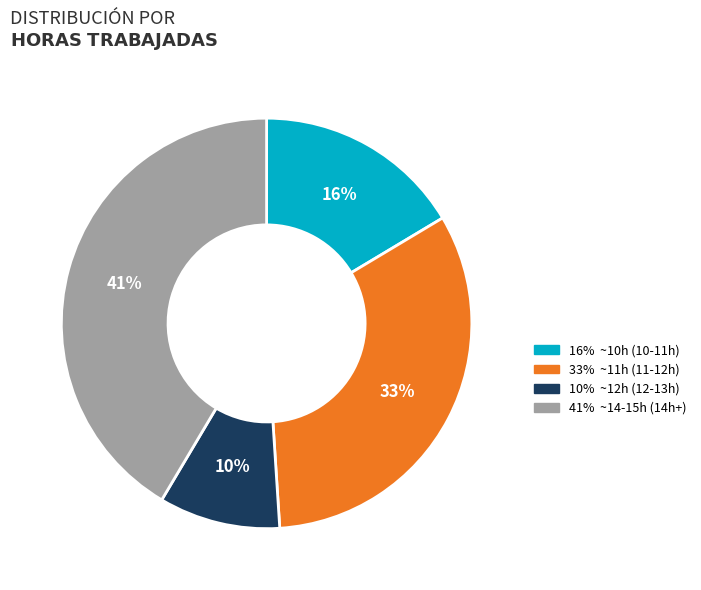

To the nearest percent, what is the average slice percentage?

25%